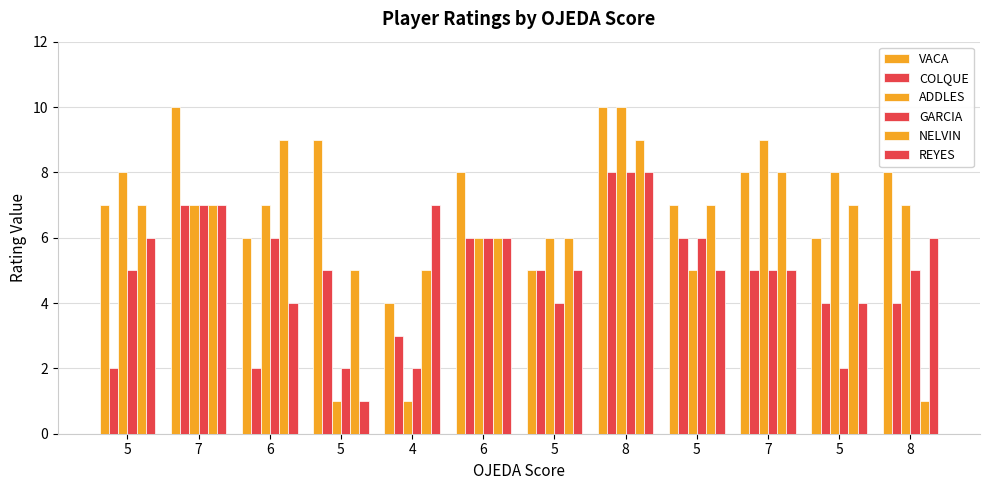

List the labels in order of GARCIA value, smallest first.

5, 4, 5, 5, 5, 7, 8, 6, 6, 5, 7, 8